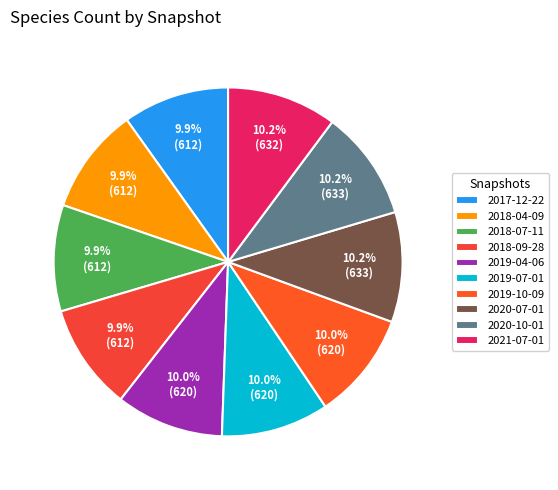

How many slices are in this pie chart?

10